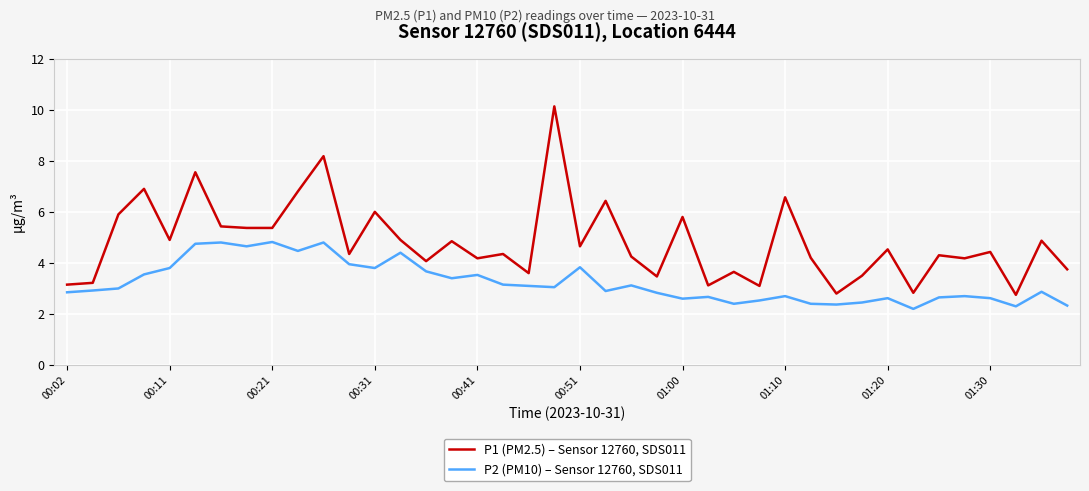

What is the difference between the second highest and minimum values in the P2 (PM10) – Sensor 12760, SDS011 series?

2.6